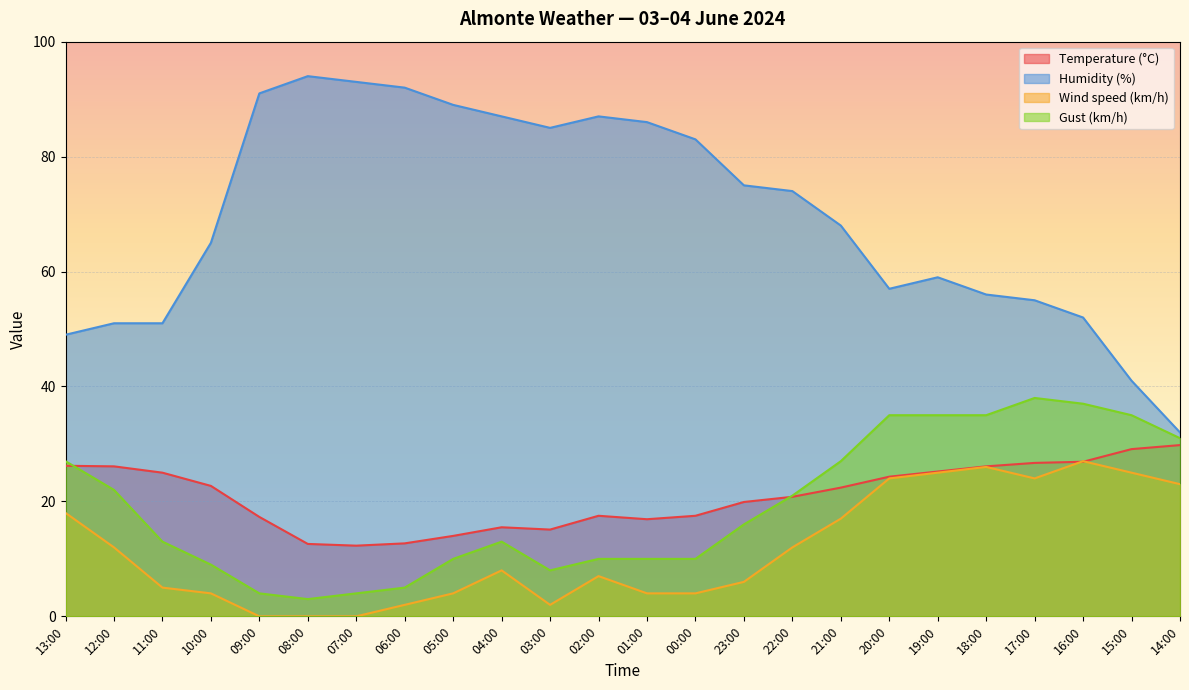

True or false: Gust (km/h) and Humidity (%) cross at least once.

False